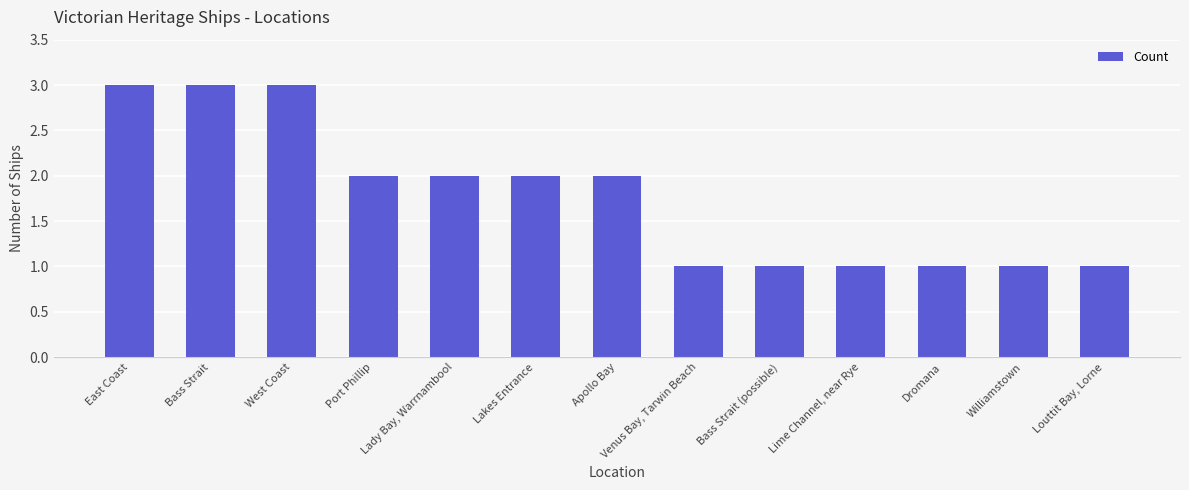

What is the greatest value displayed?

3